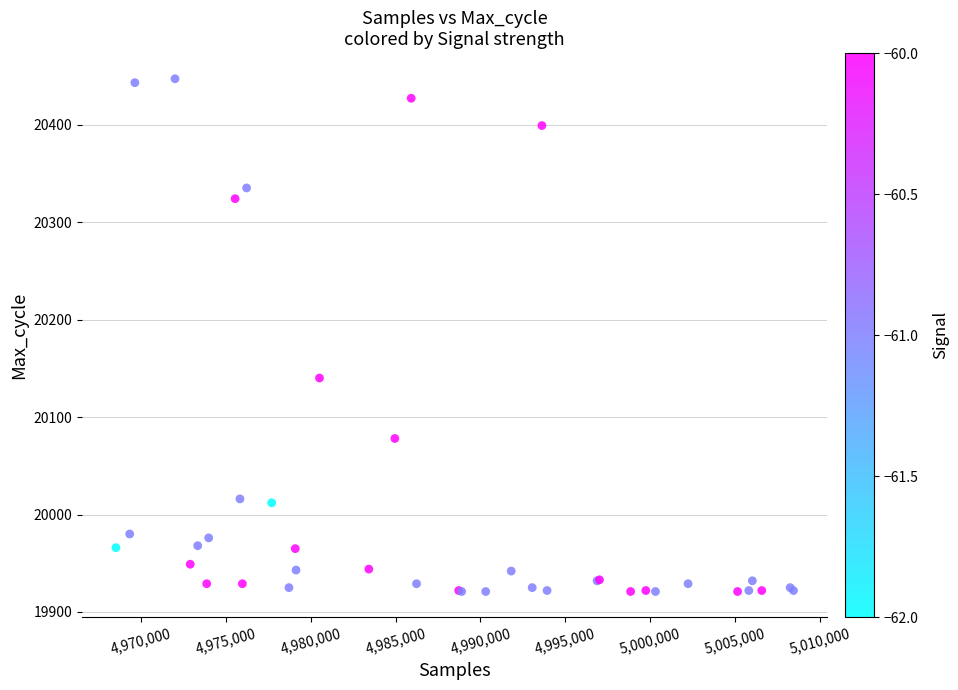

What Y value in the scatter plot is closest to 20184?

20140